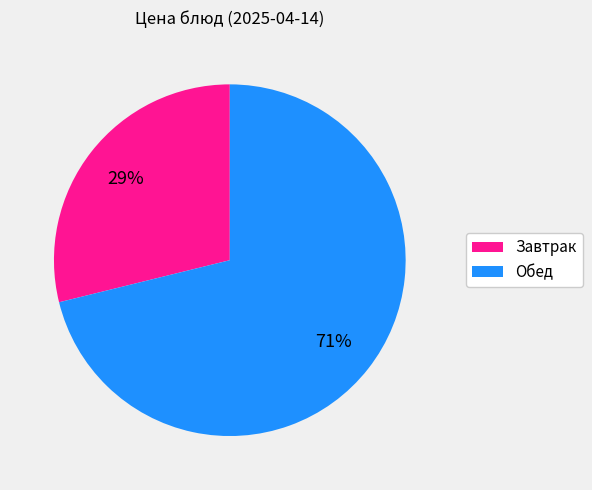

Does any single category account for the majority?

Yes